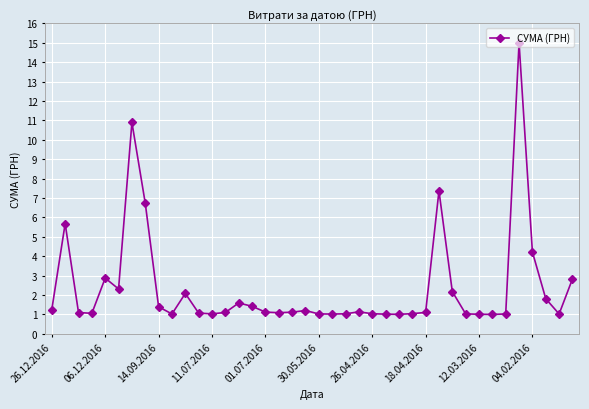

What is the value of the 12th point from the left?

1.1